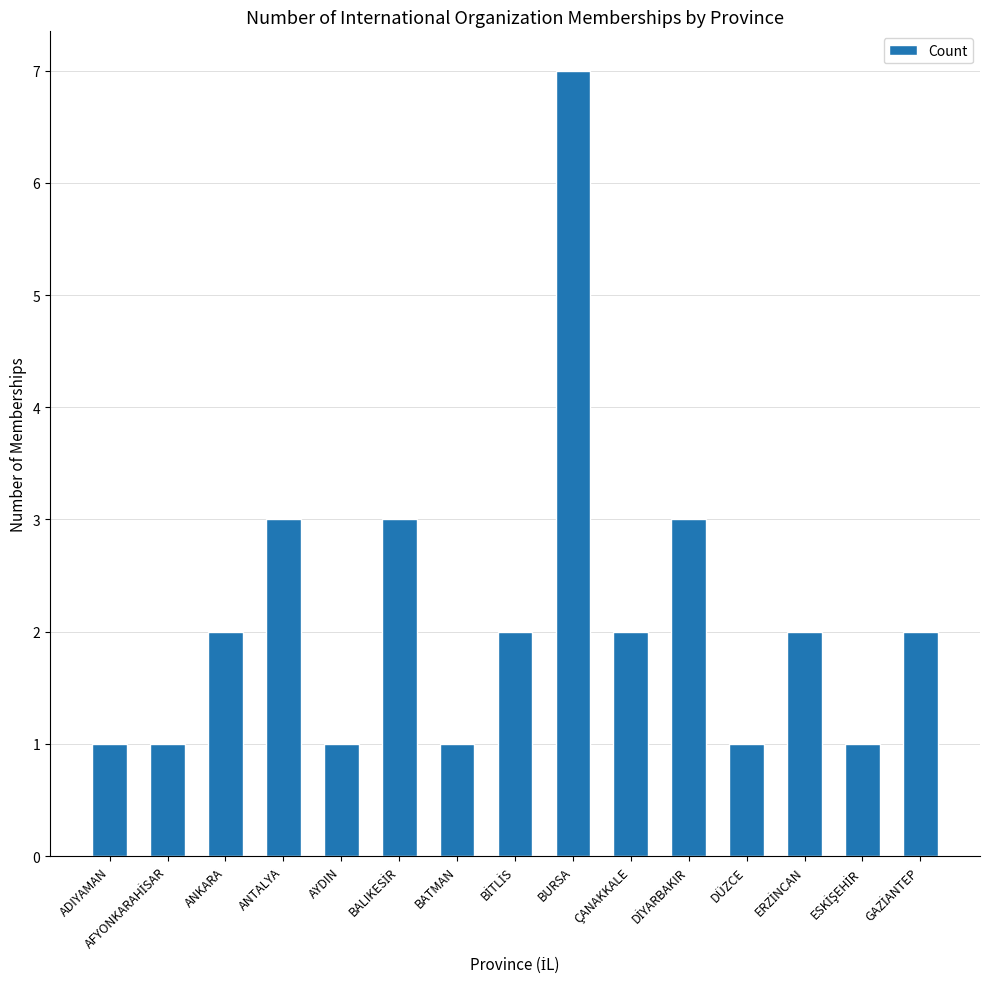

How many categories are shown in the chart?

15